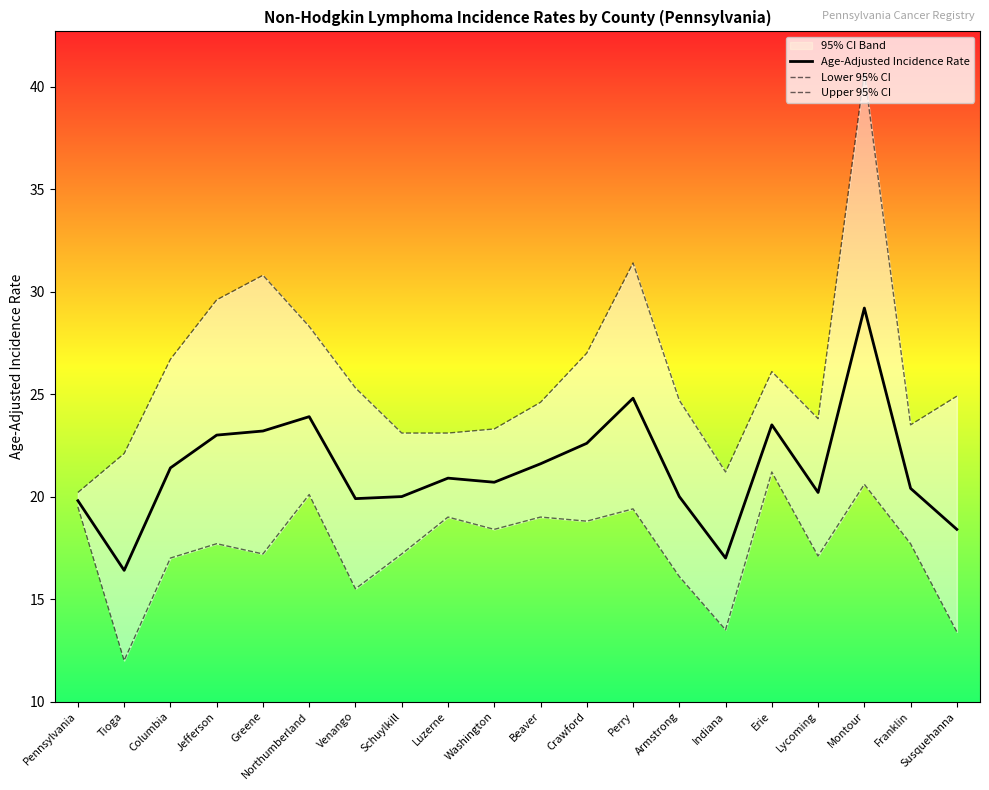

Rank the series at Beaver from lowest to highest value.

Lower 95% CI, Age-Adjusted Incidence Rate, Upper 95% CI